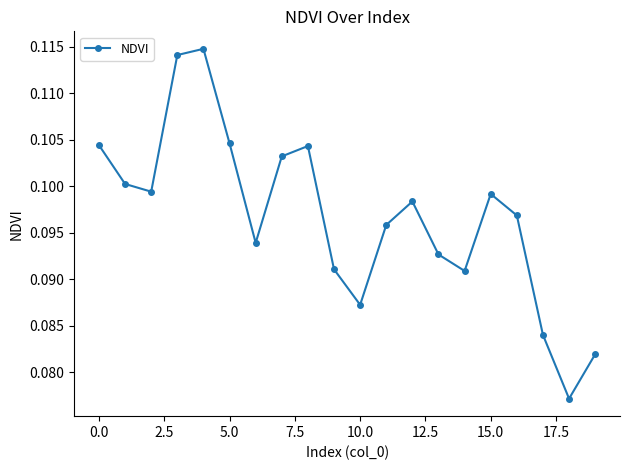

How many values are between 0 and 1?

20